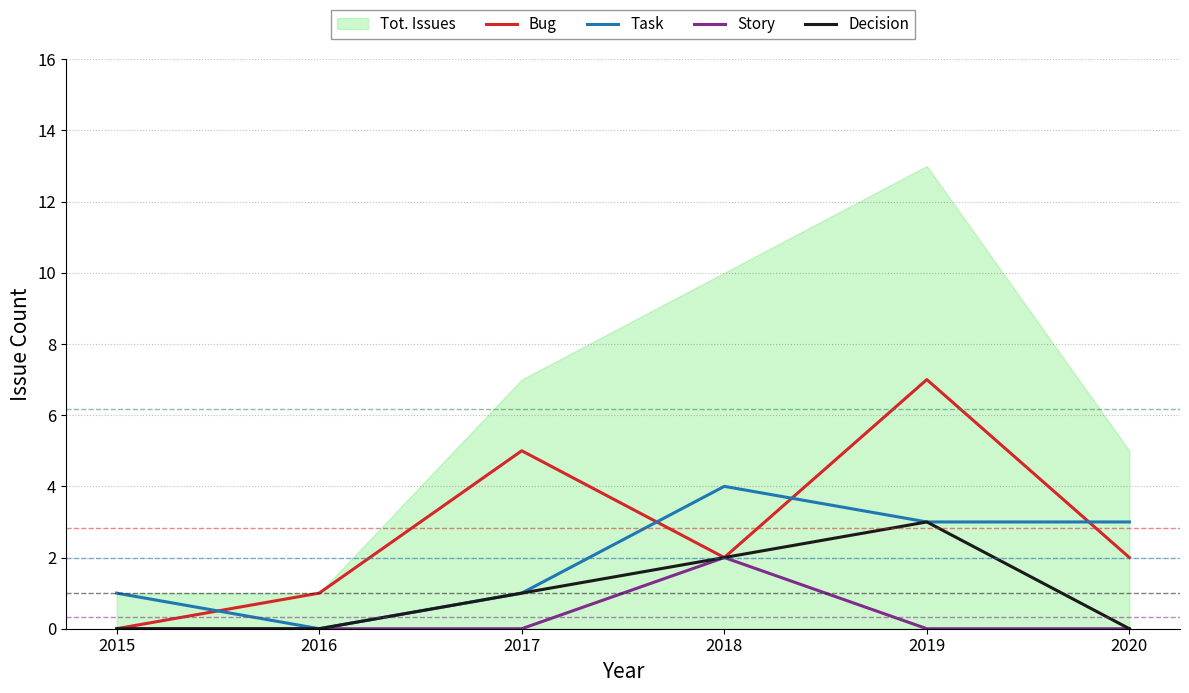

At which category does Task reach its first local valley?

2016